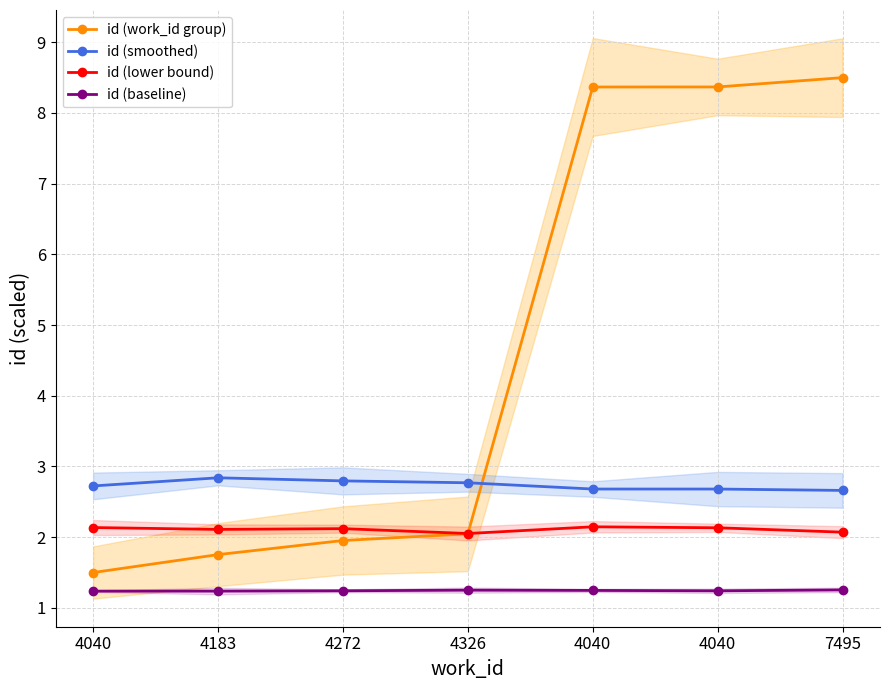

Reading left to right, extract all data points from this chart.

id (work_id group): 4040=1.5	4183=1.8	4272=2.0	4326=2.0	4040=8.4	4040=8.4	7495=8.5
id (smoothed): 4040=2.7	4183=2.8	4272=2.8	4326=2.8	4040=2.7	4040=2.7	7495=2.7
id (lower bound): 4040=2.1	4183=2.1	4272=2.1	4326=2.1	4040=2.1	4040=2.1	7495=2.1
id (baseline): 4040=1.2	4183=1.2	4272=1.2	4326=1.3	4040=1.2	4040=1.2	7495=1.3